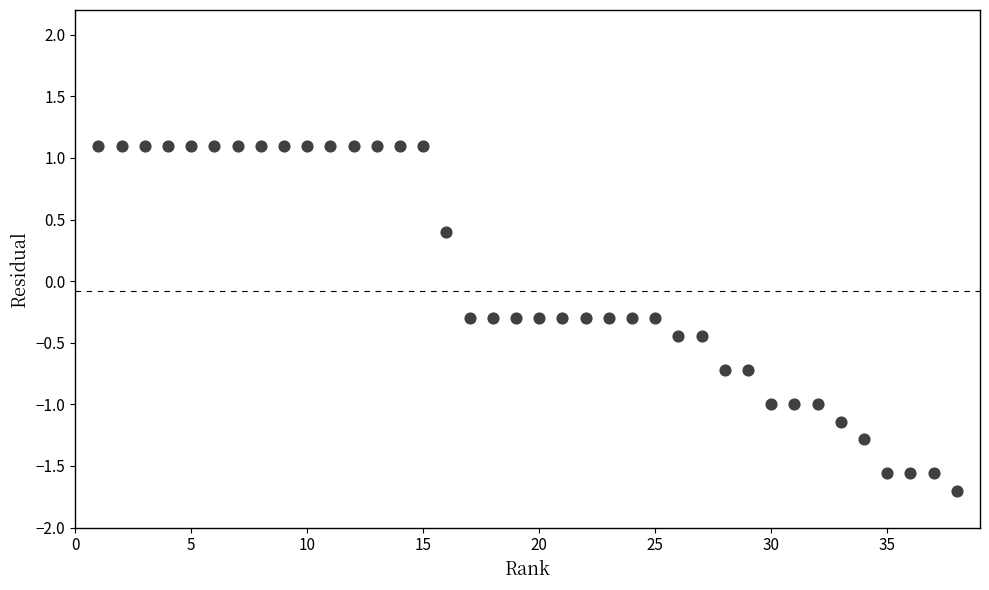

What is the range of Y values (max minus min)?

2.8